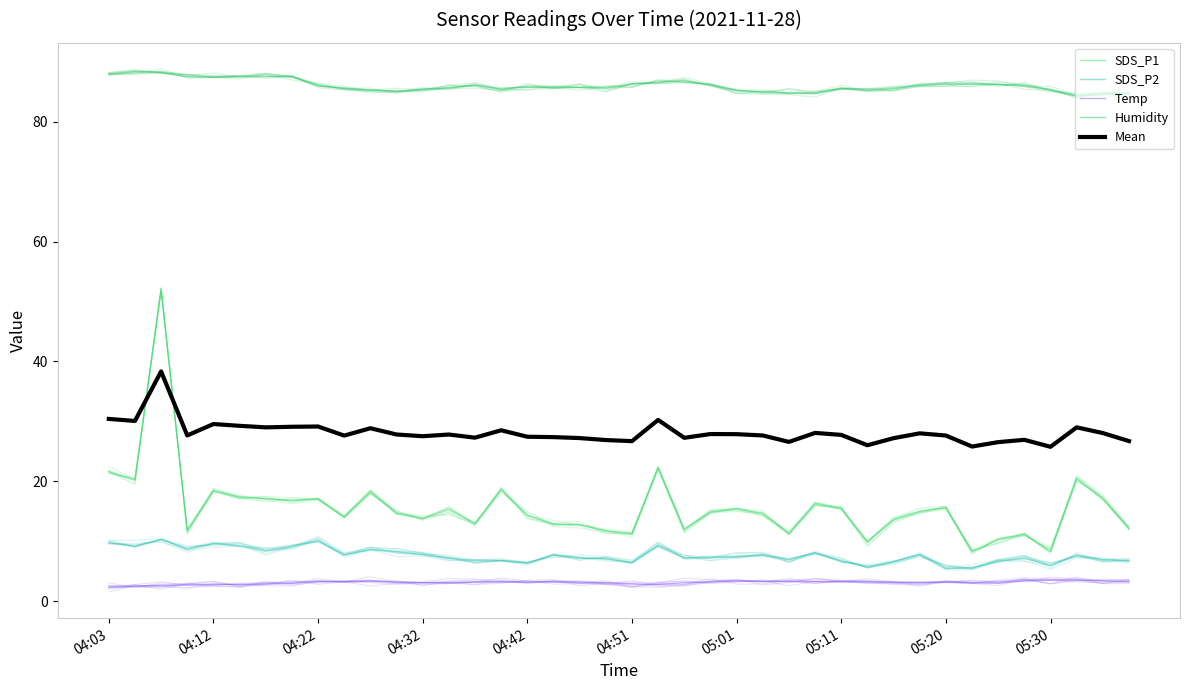

What is the average value of the SDS_P1 series?

15.7